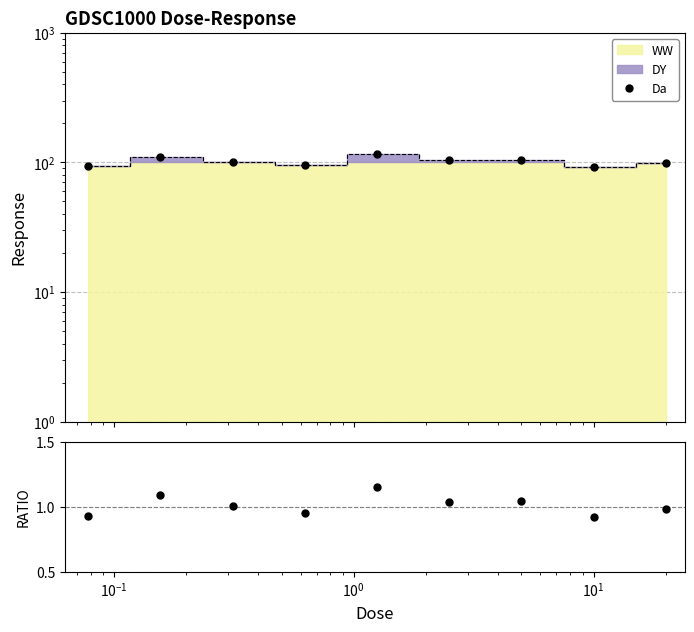

How many values in the Da series are below 100?

4